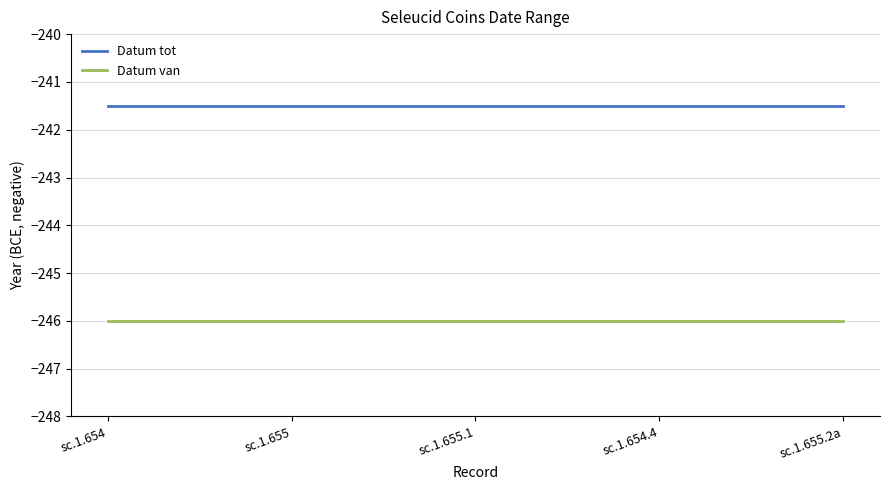

True or false: Datum tot and Datum van intersect in this chart.

False